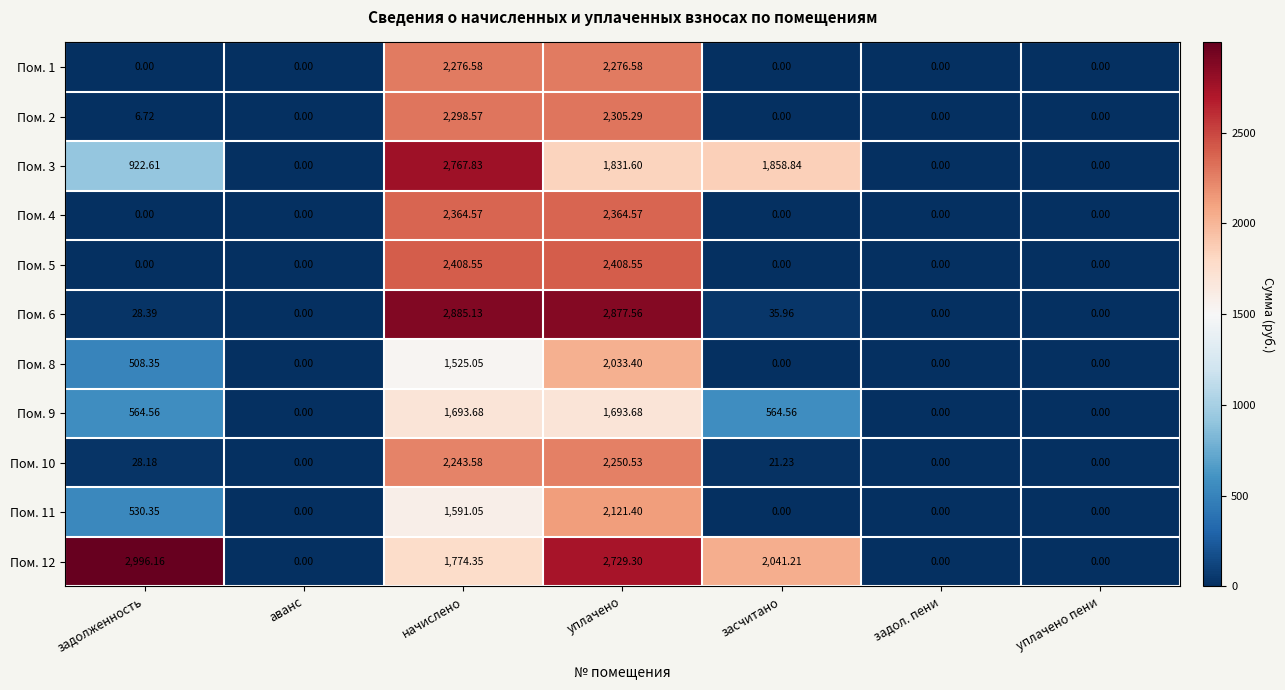

At which label does Пом. 10 reach its peak?

уплачено